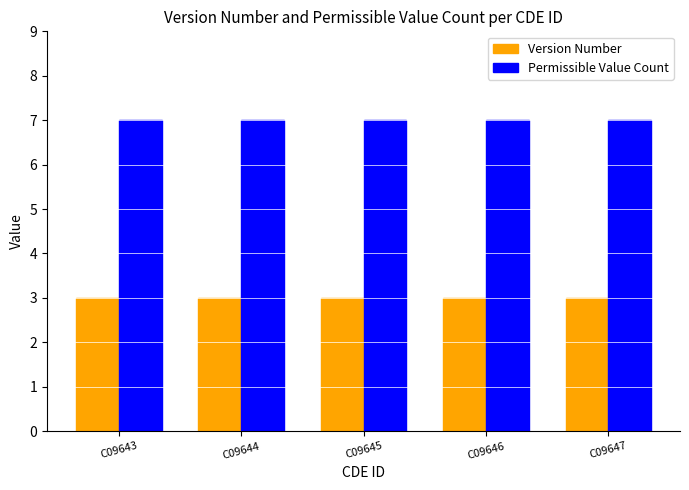

The Permissible Value Count series shows 7 at C09643. True or false?

True